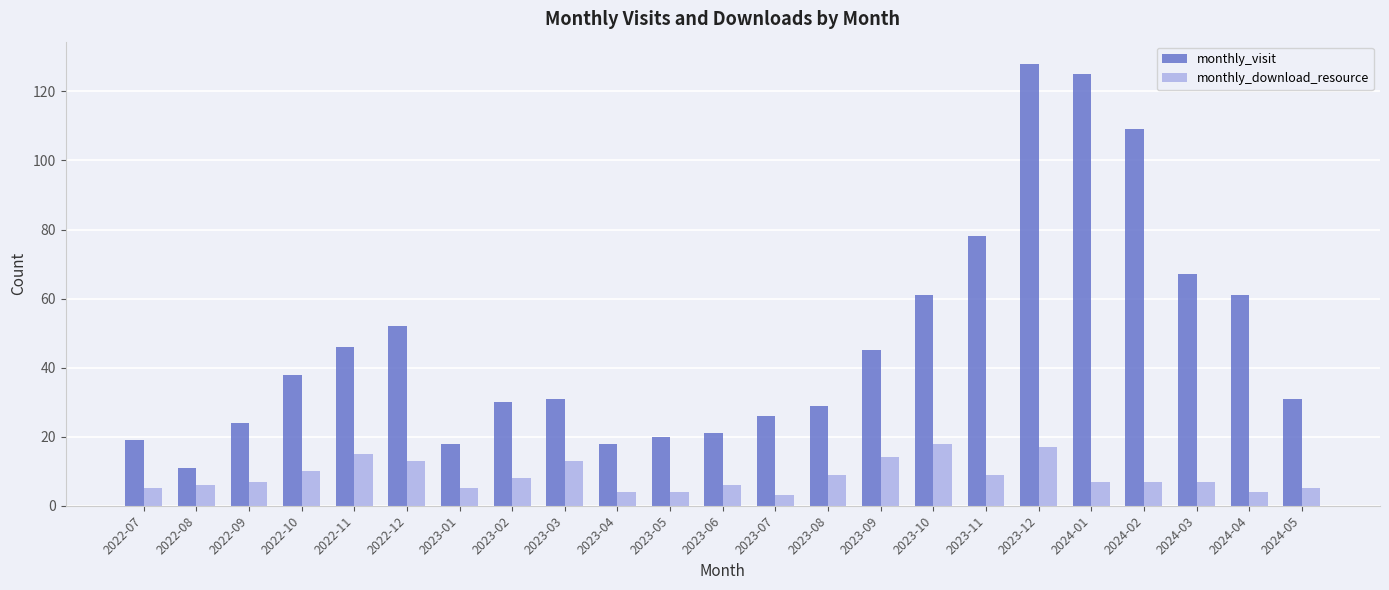

Reading right to left, what are all the values shown in this chart?

monthly_visit: 31	61	67	109	125	128	78	61	45	29	26	21	20	18	31	30	18	52	46	38	24	11	19
monthly_download_resource: 5	4	7	7	7	17	9	18	14	9	3	6	4	4	13	8	5	13	15	10	7	6	5